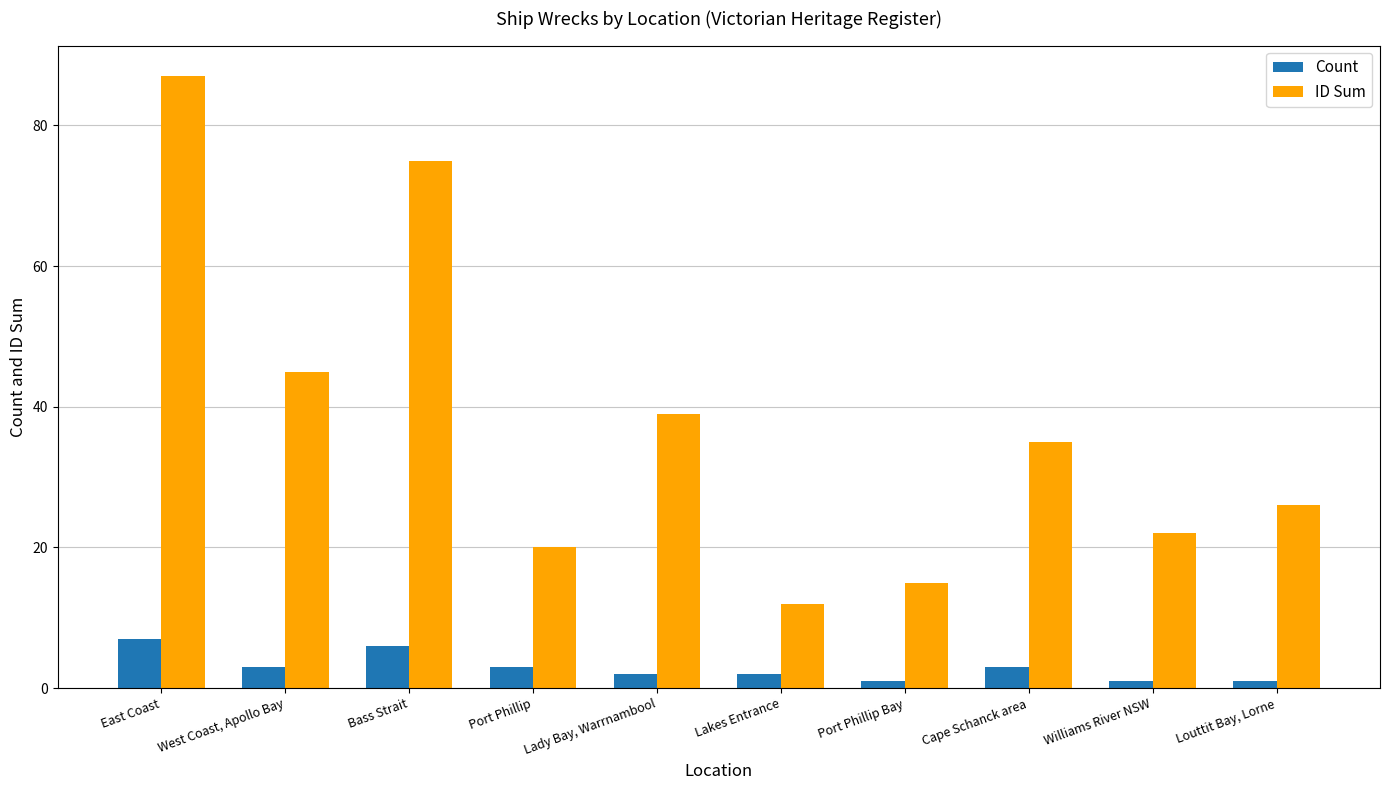

Reading left to right, transcribe all the data shown in this chart.

Count: East Coast=7	West Coast, Apollo Bay=3	Bass Strait=6	Port Phillip=3	Lady Bay, Warrnambool=2	Lakes Entrance=2	Port Phillip Bay=1	Cape Schanck area=3	Williams River NSW=1	Louttit Bay, Lorne=1
ID Sum: East Coast=87	West Coast, Apollo Bay=45	Bass Strait=75	Port Phillip=20	Lady Bay, Warrnambool=39	Lakes Entrance=12	Port Phillip Bay=15	Cape Schanck area=35	Williams River NSW=22	Louttit Bay, Lorne=26